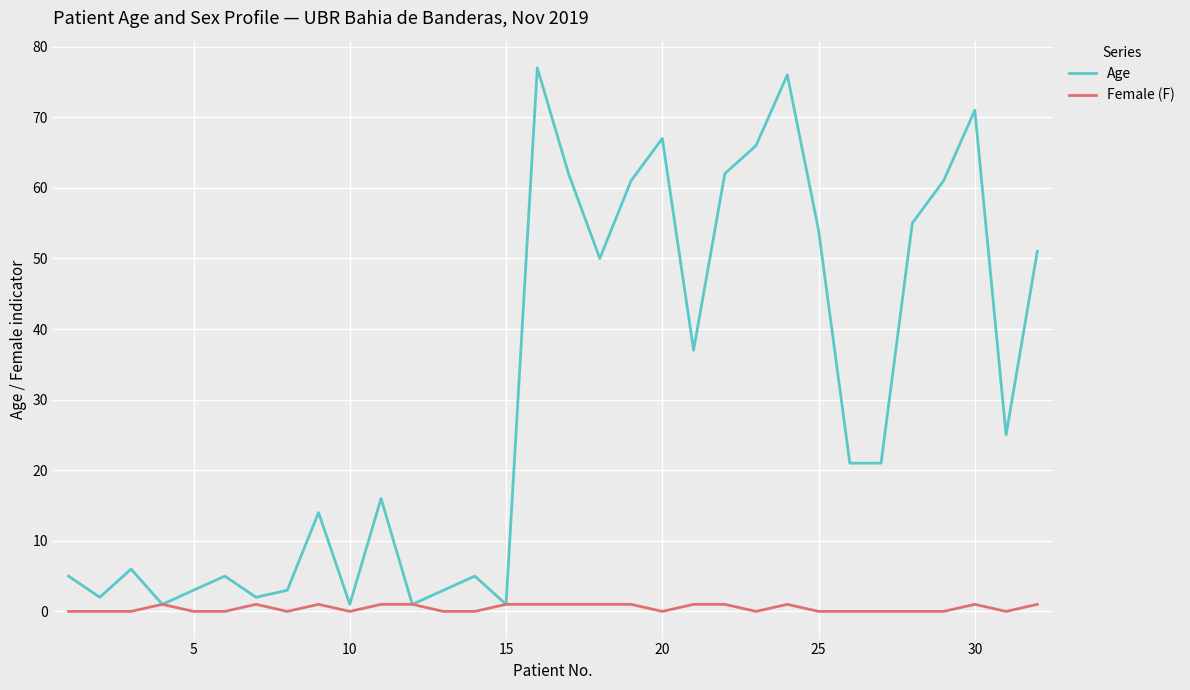

At how many categories does at least one series exceed 8?

19